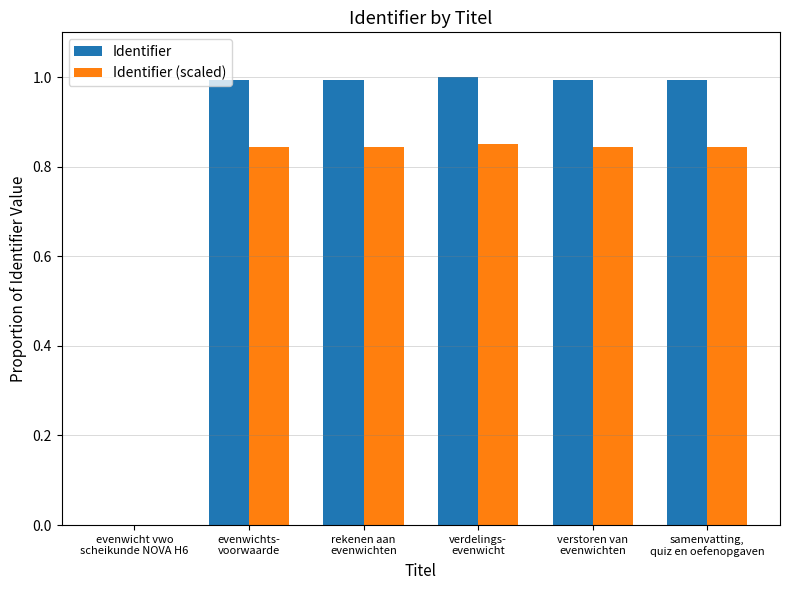

Is the value of Identifier (scaled) at rekenen aan
evenwichten greater than the value of Identifier at rekenen aan
evenwichten?

No